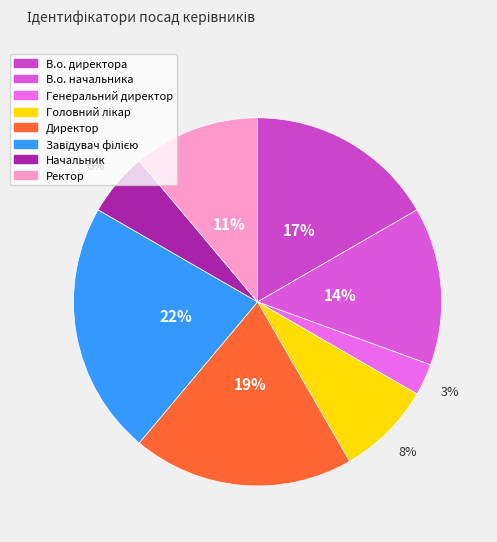

To the nearest percent, what percentage of the pie is В.о. директора?

17%